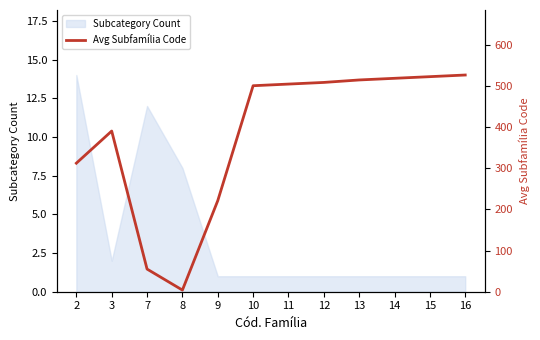

The value at 3 is 579. True or false?

False